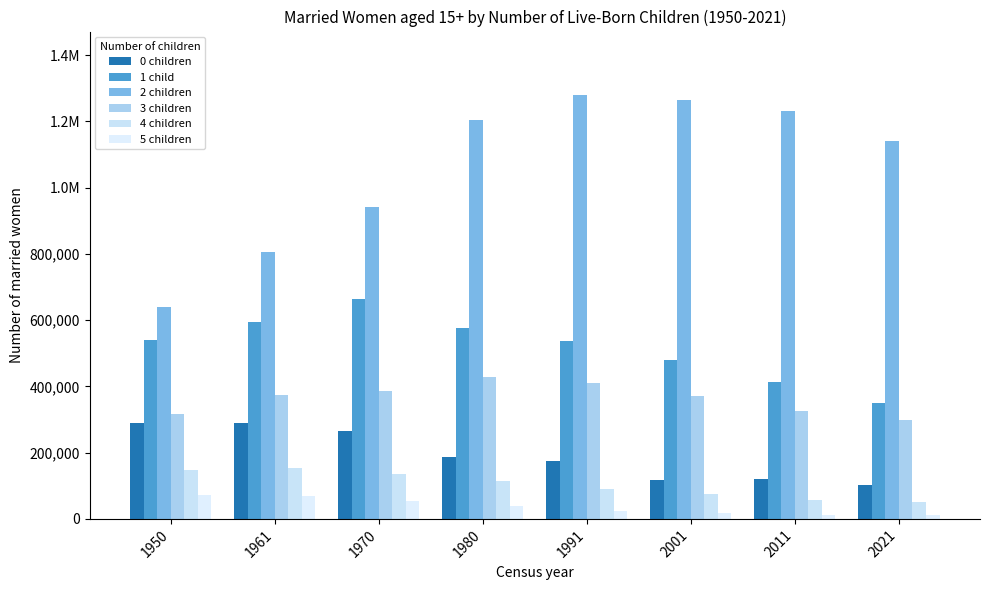

Does the chart contain stacked bars?

No